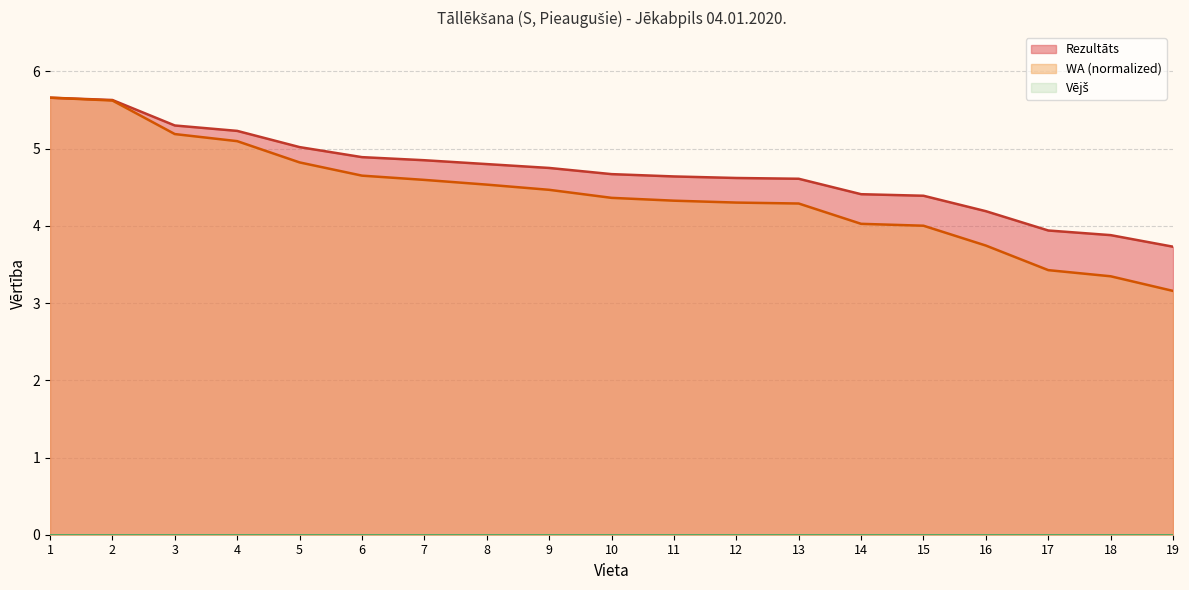

Which series has the largest total across all categories?

Rezultāts